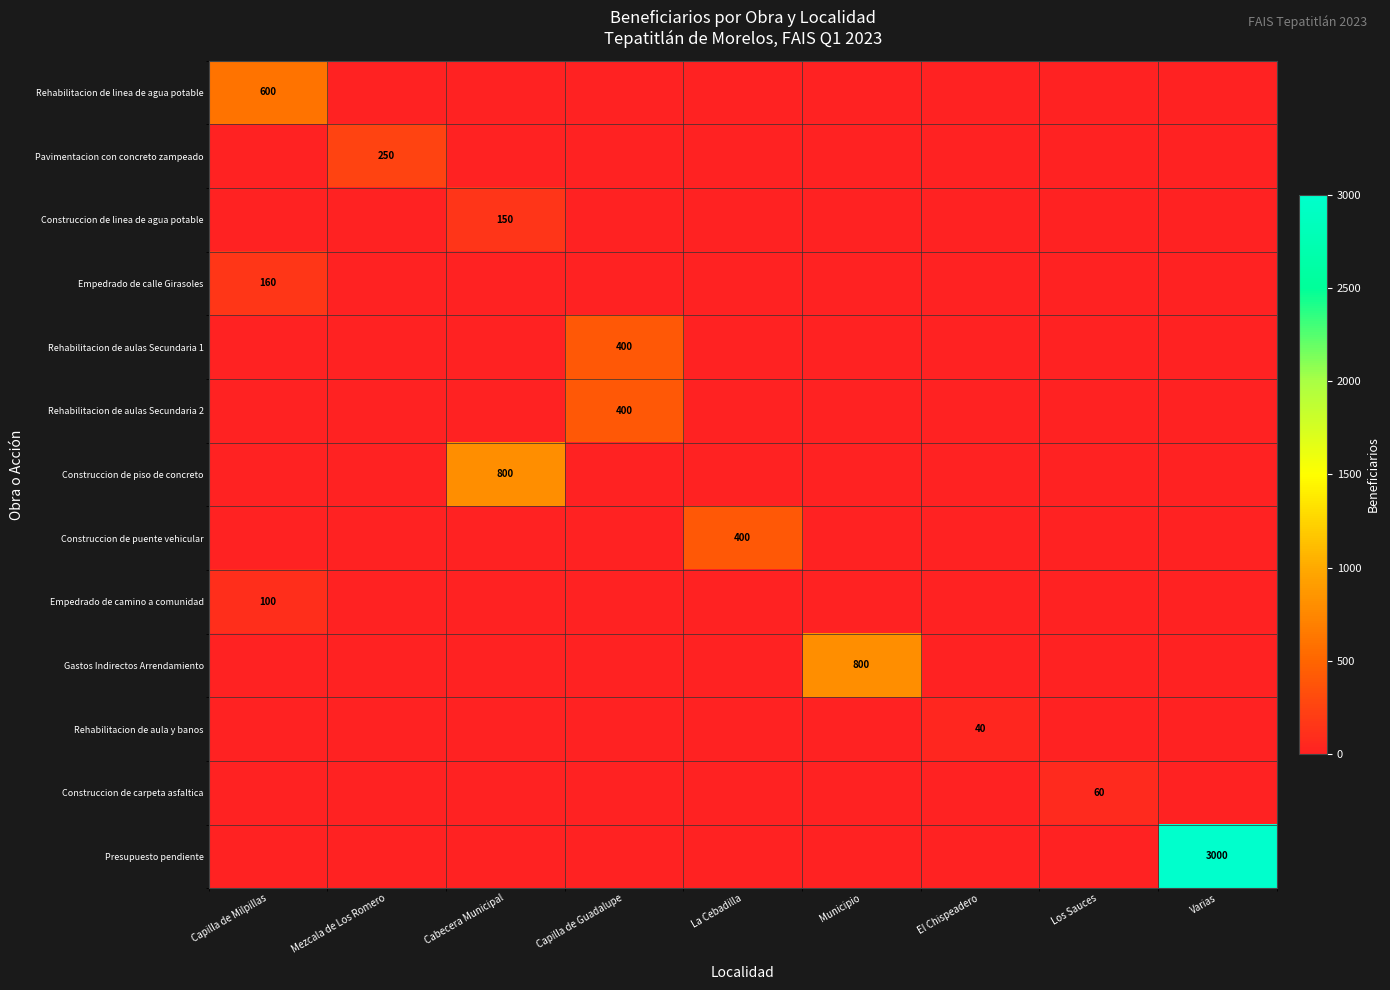

At which label does Rehabilitacion de aulas Secundaria 1 reach its peak?

Capilla de Guadalupe